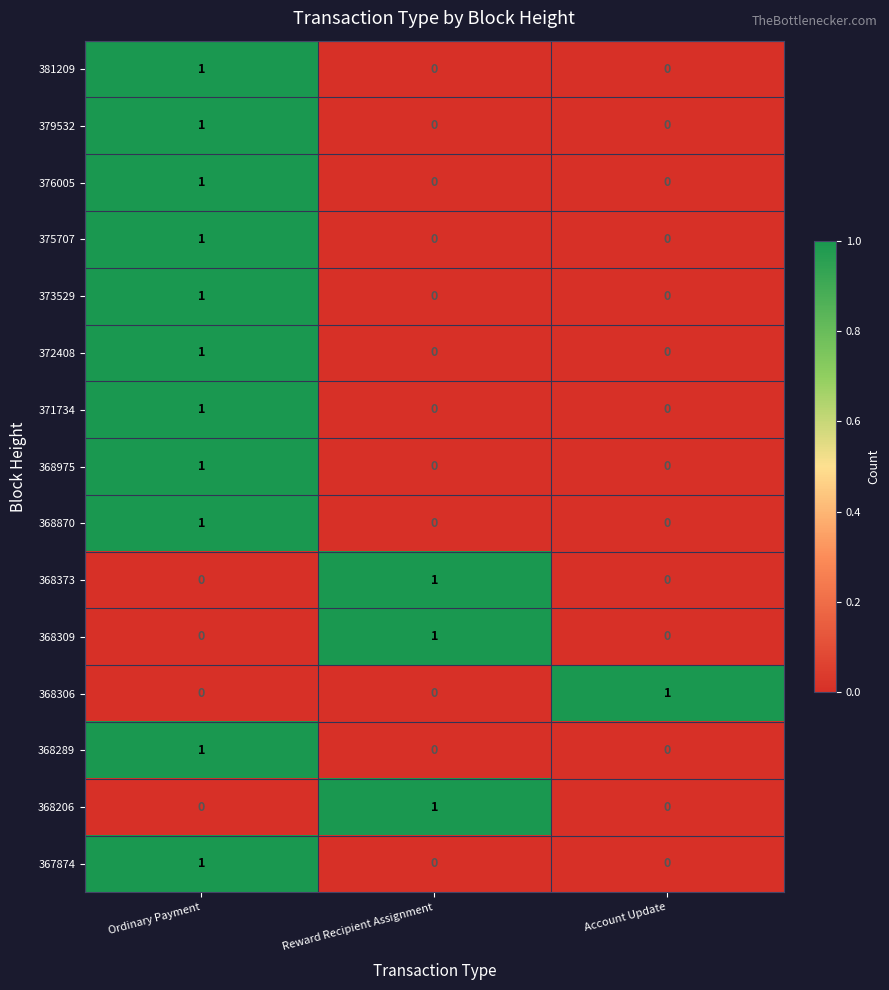

Which category has the highest value in the 368289 series?

Ordinary Payment